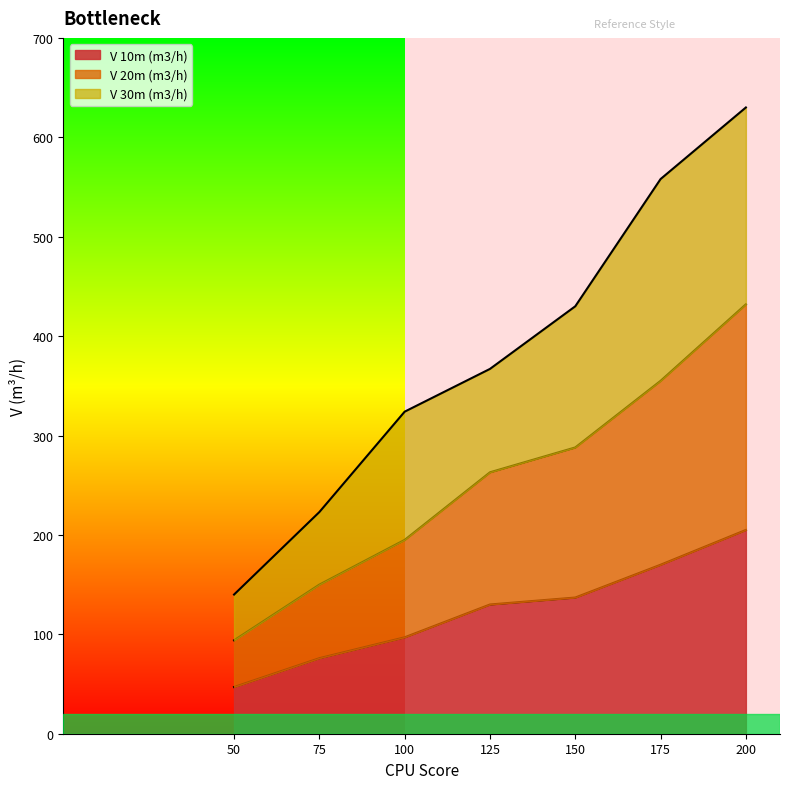

At which label does V 20m (m3/h) reach its minimum?

50